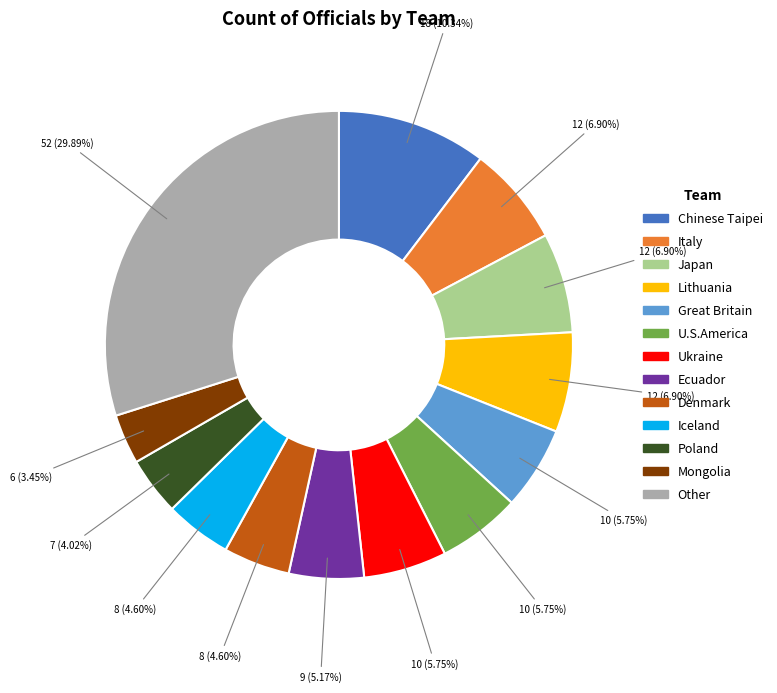

Is there a majority slice in this chart?

No